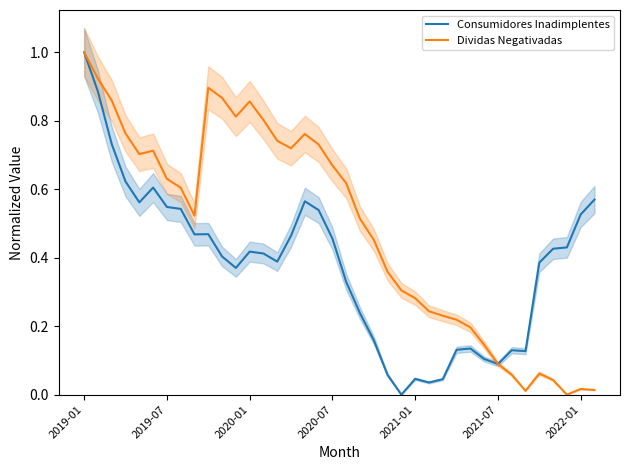

Which series ends up on top after the final intersection of Dividas Negativadas and Consumidores Inadimplentes?

Consumidores Inadimplentes